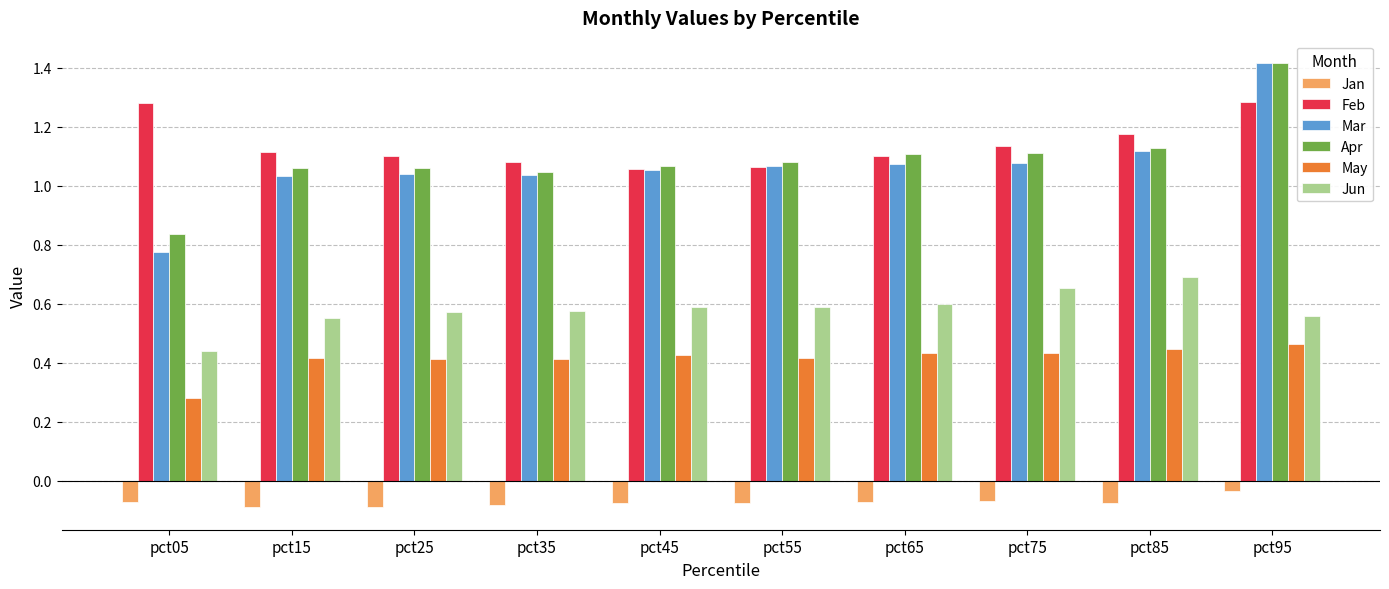

How many bars are there in total?

60